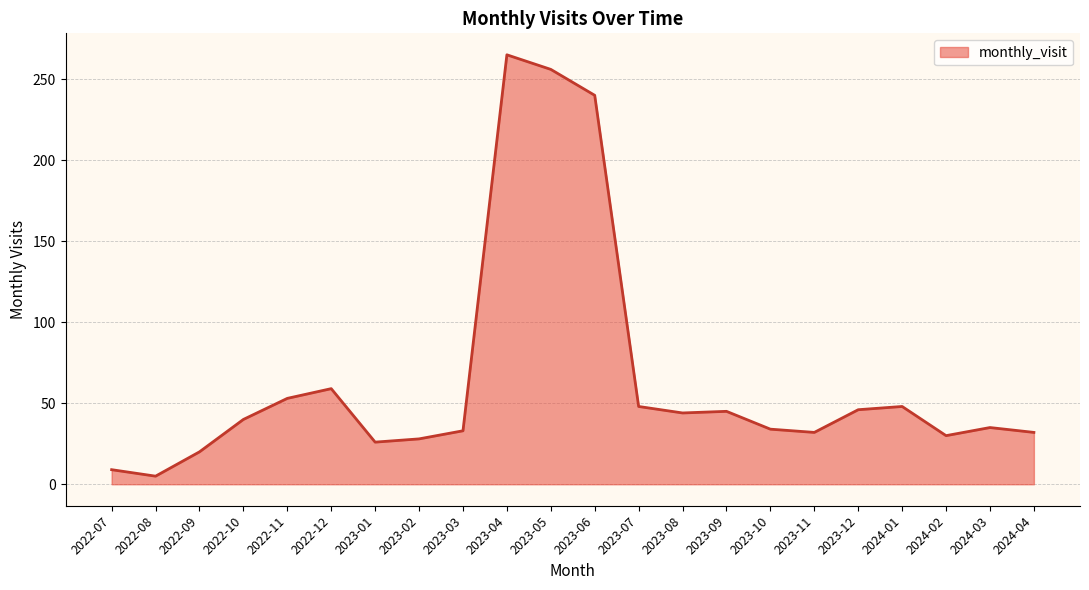

What is the greatest value displayed?

265